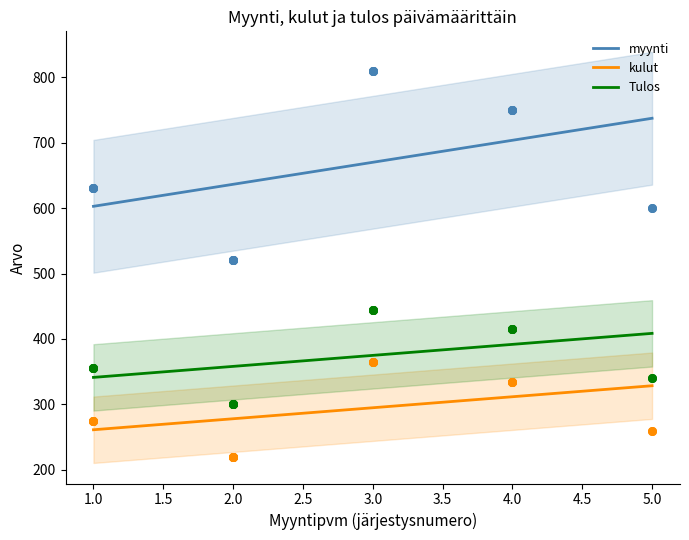

Which series contains the highest Y value?

myynti